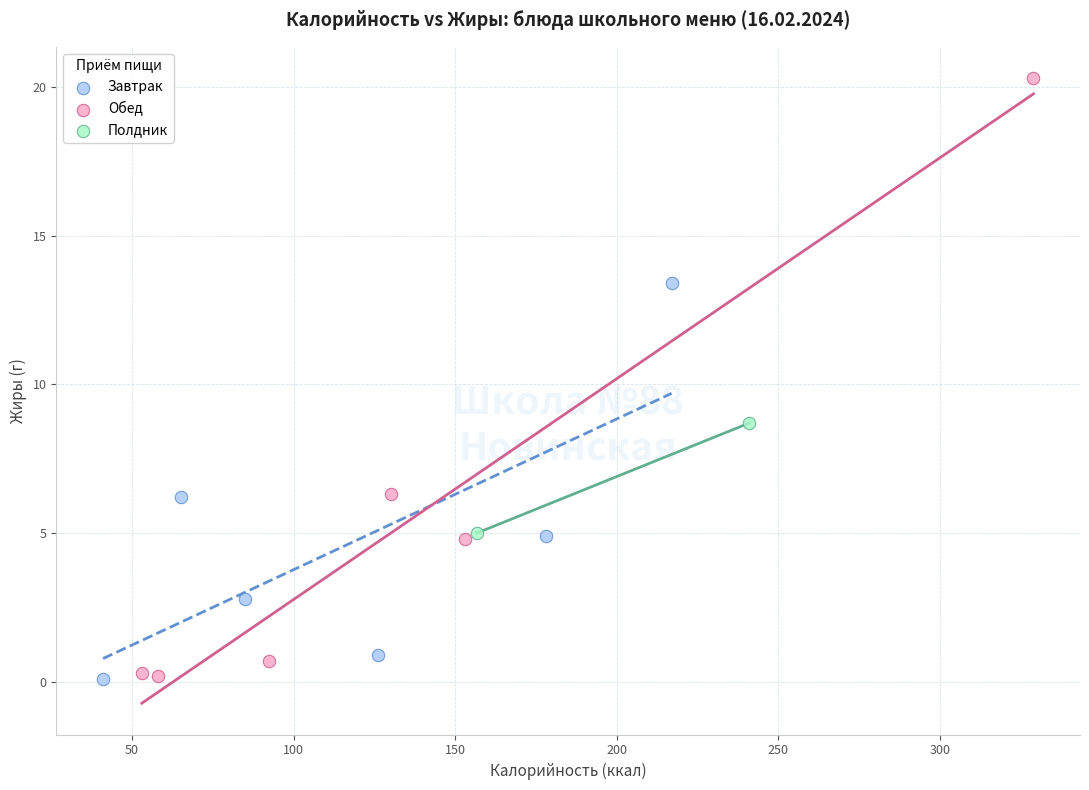

What are all the series names shown in the legend?

Завтрак, Обед, Полдник